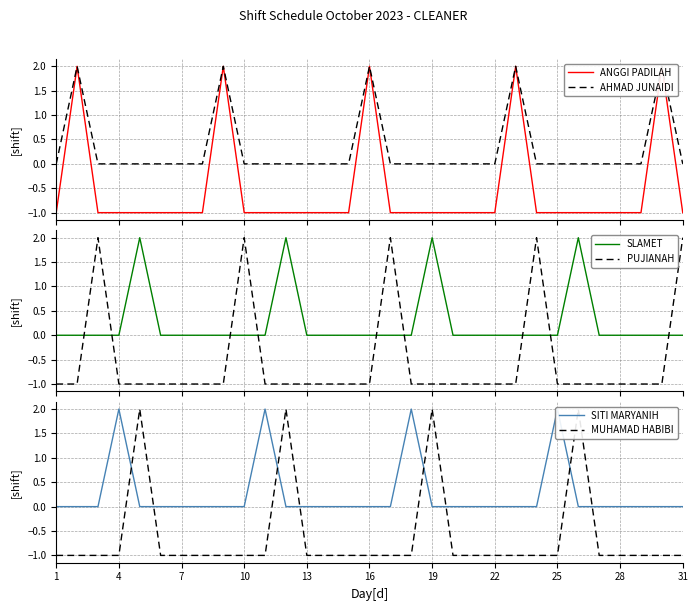

How many values in the ANGGI PADILAH series exceed -1?

5